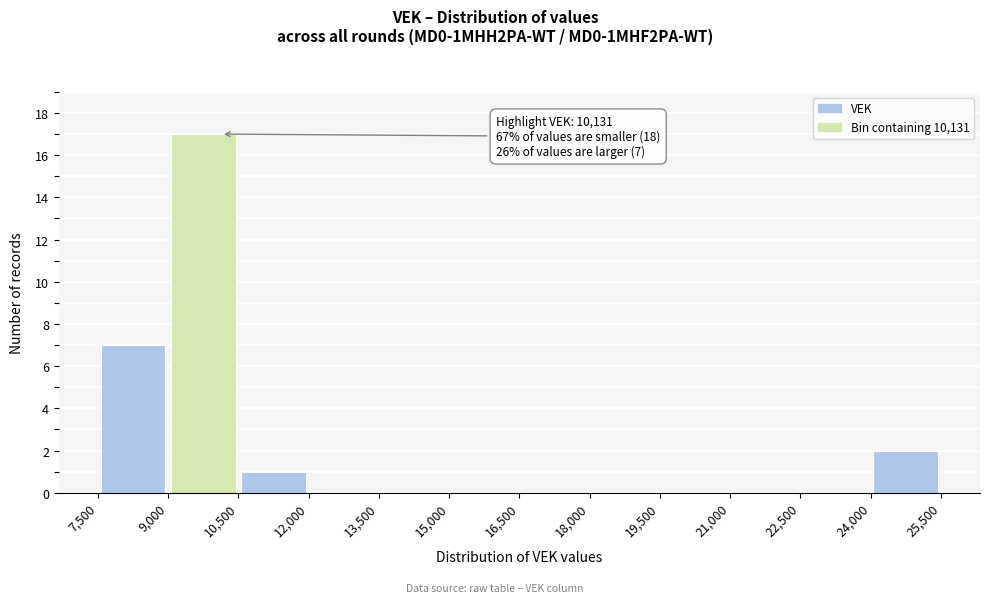

Over which range of the x-axis is the bar tallest?

9,000 to 10,500